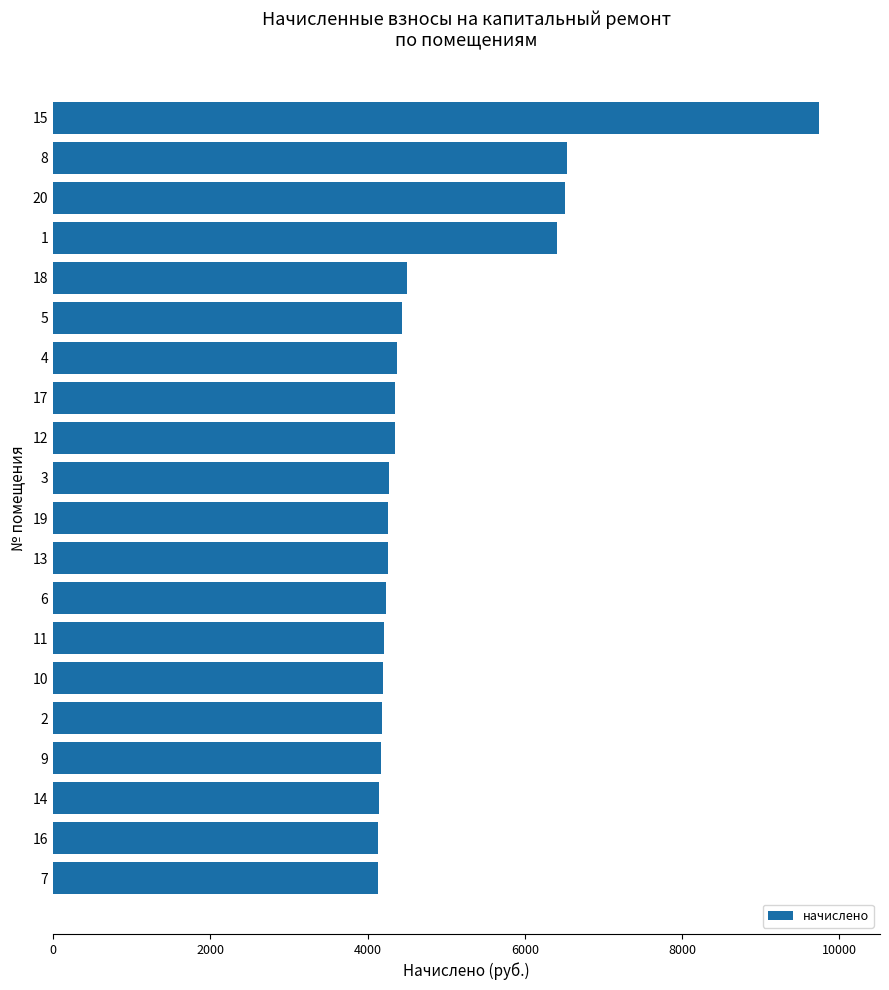

What is the difference between the second highest and second lowest values?

2397.1